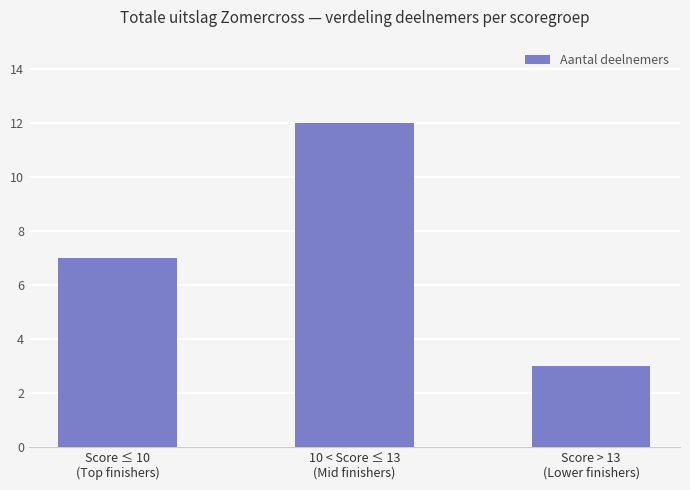

What is the value of the 3rd bar from the left?

3